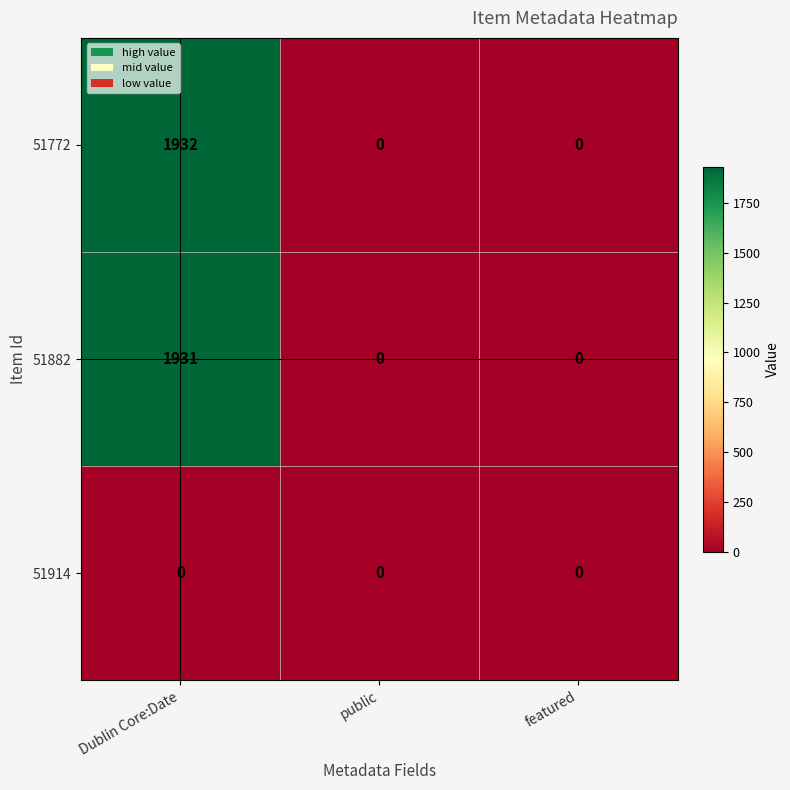

Rank the series by their maximum value, from highest to lowest.

51772, 51882, 51914